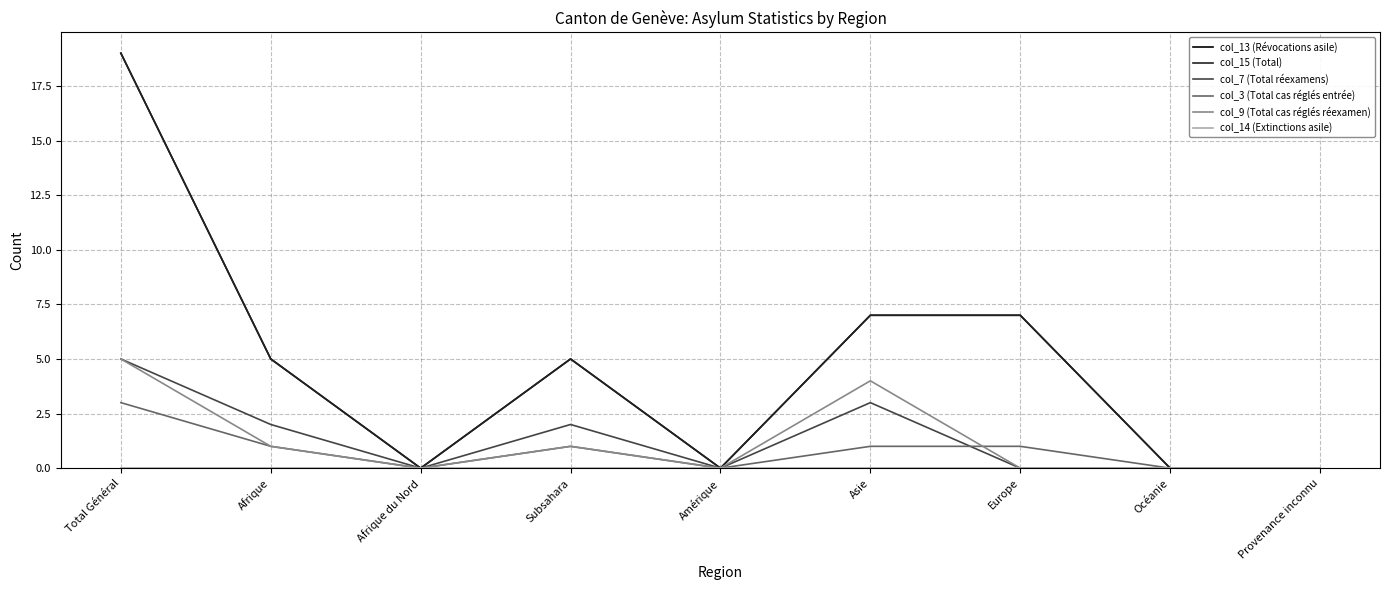

True or false: col_15 (Total) and col_9 (Total cas réglés réexamen) cross at least once.

False